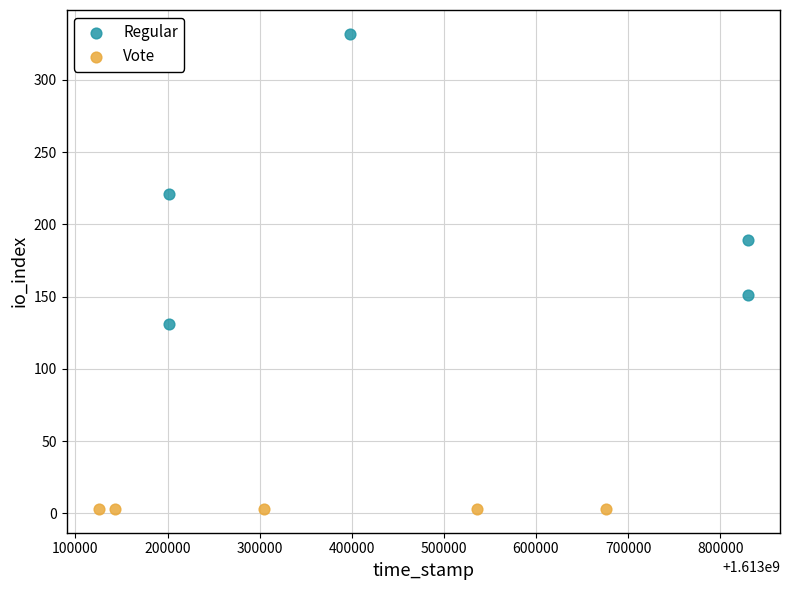

Which series contains the lowest Y value?

Vote